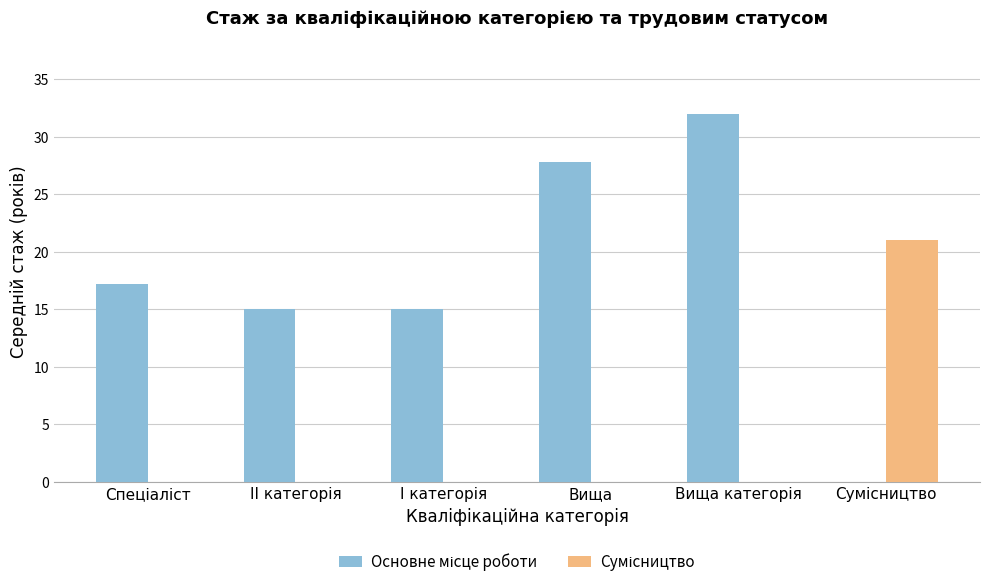

What is the greatest value displayed?

32.0